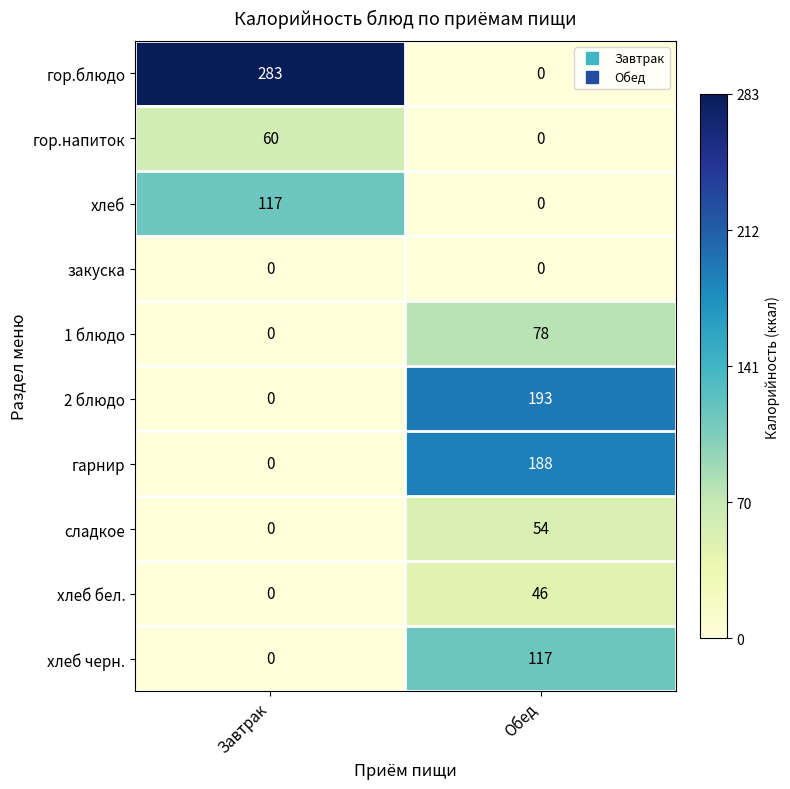

How many values in the сладкое series are below 54?

1